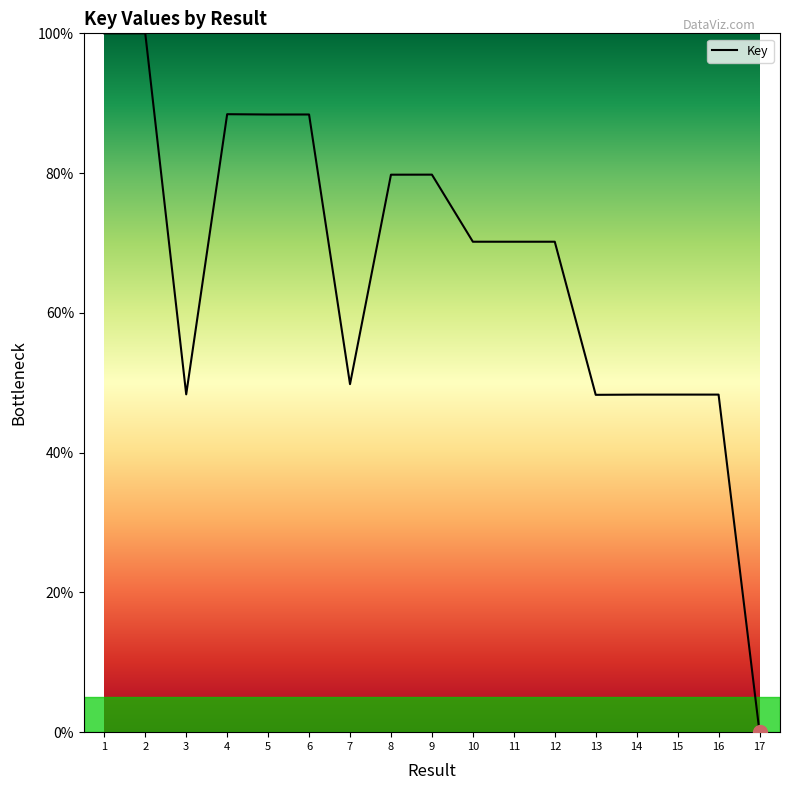

Is it true that the value at 9 is 113.4?

False